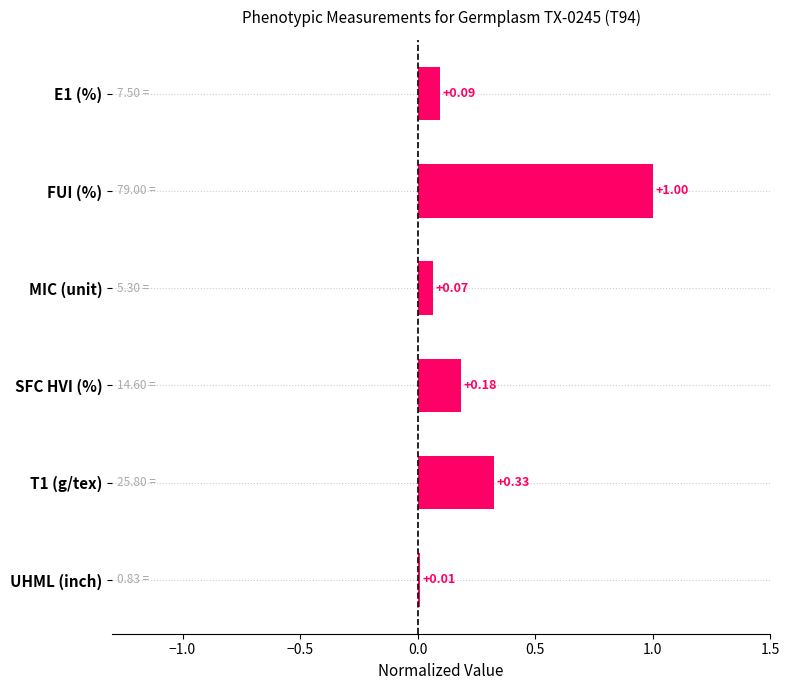

Where is the data nearest to the value 0?

UHML (inch)